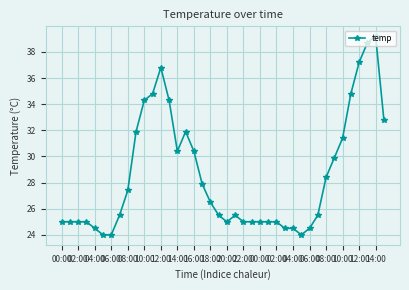

What is the minimum value shown in the chart?

24.0